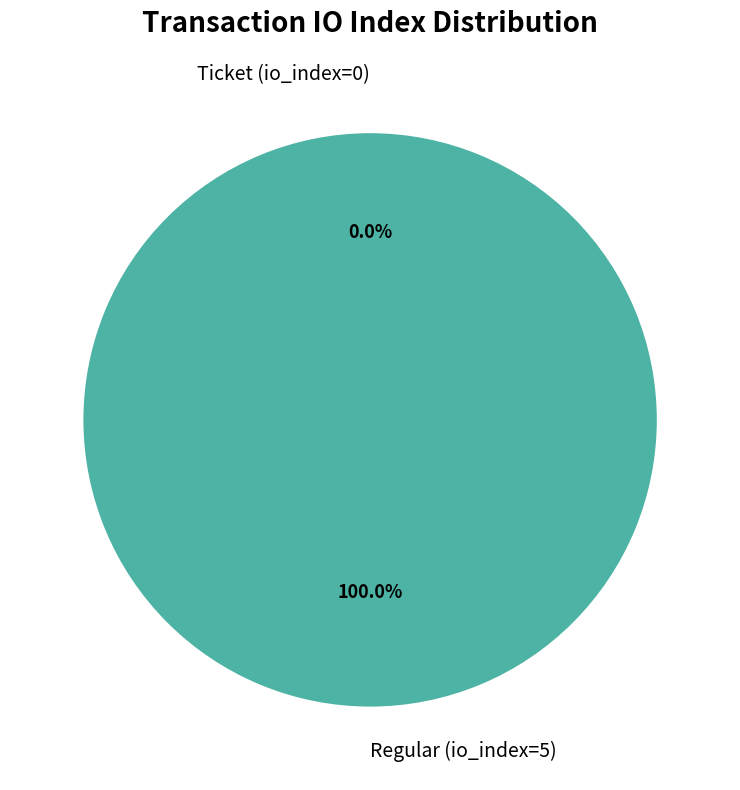

Rank the categories by value from lowest to highest.

Ticket (io_index=0), Regular (io_index=5)